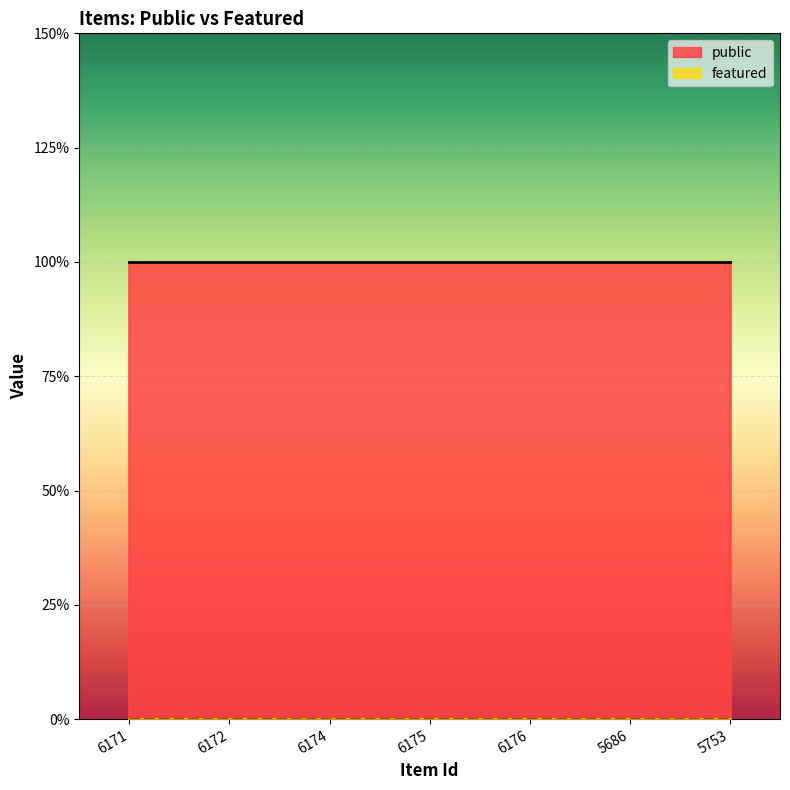

True or false: public and featured cross at least once.

False